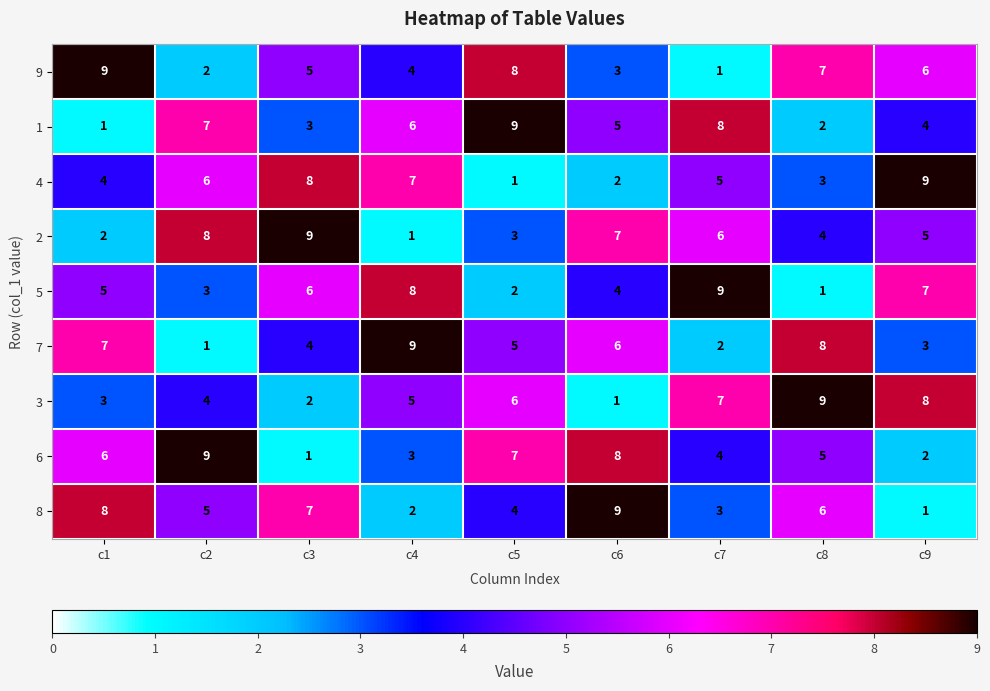

List the labels in order of 3 value, smallest first.

c6, c3, c1, c2, c4, c5, c7, c9, c8